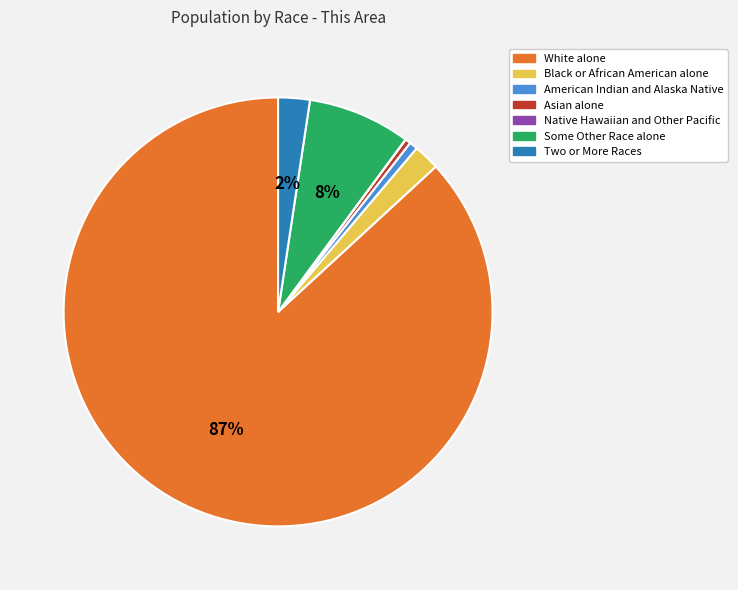

To the nearest percent, what is the average slice percentage?

14%